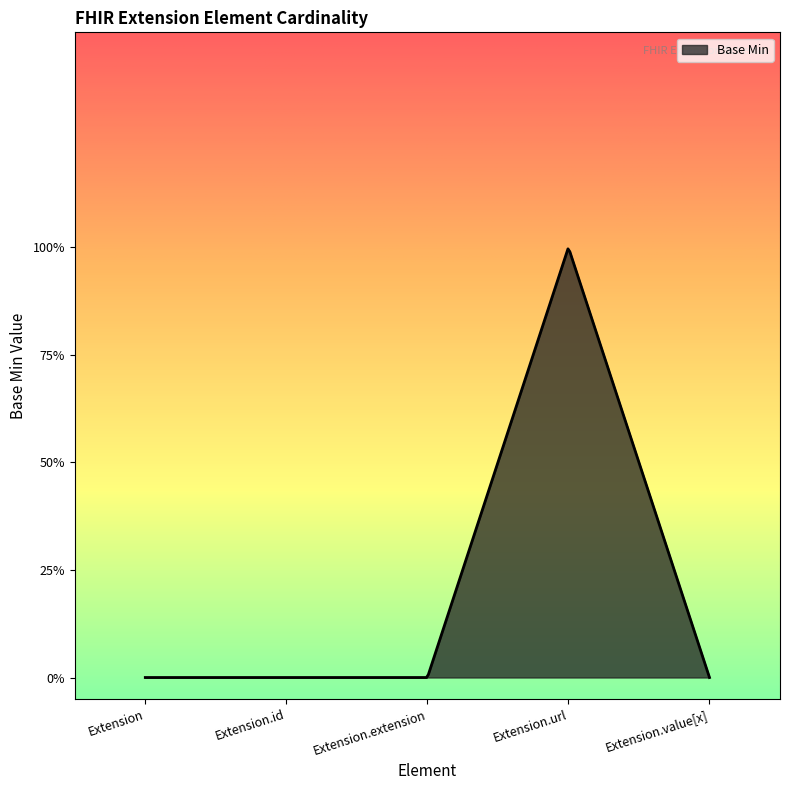

At which label is the value closest to 0?

Extension